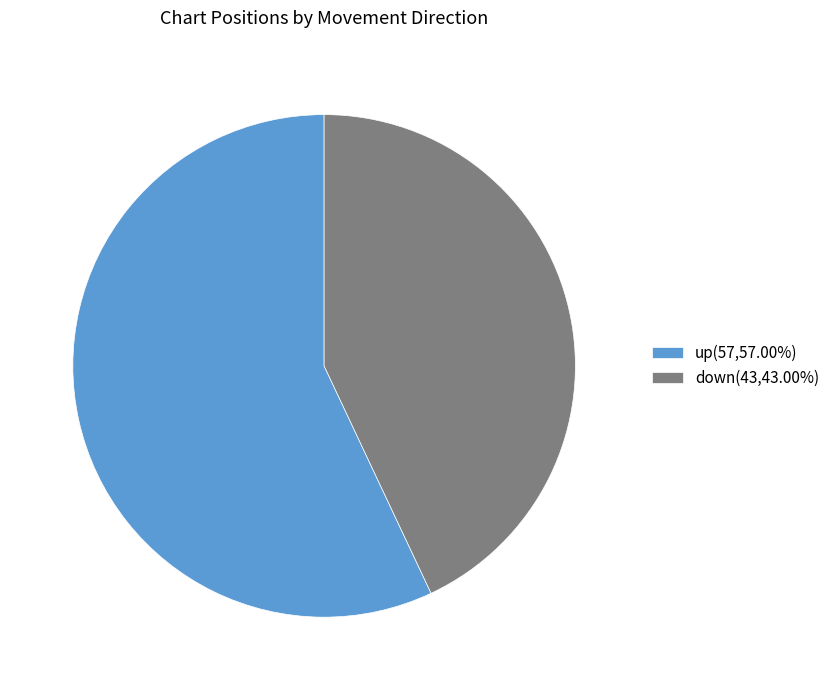

Which slice is the smallest?

down